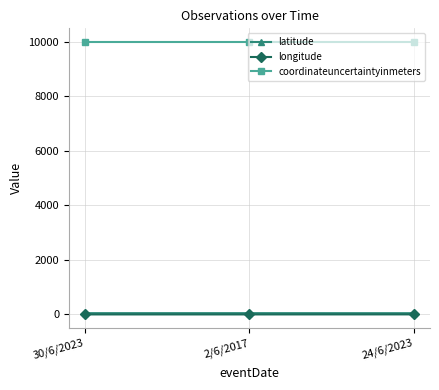

What is the label of the 3rd point from the left?

24/6/2023